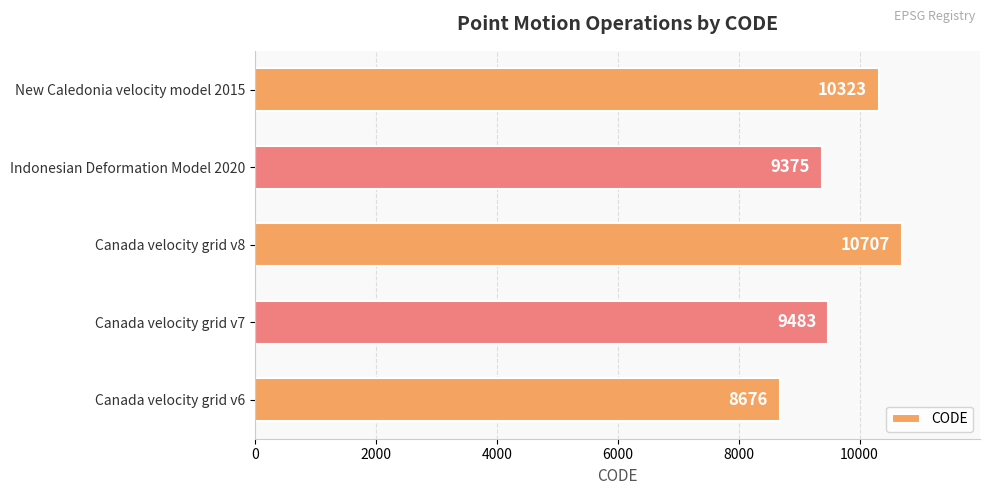

What is the ratio of the value at Canada velocity grid v8 to the value at New Caledonia velocity model 2015?

1.0